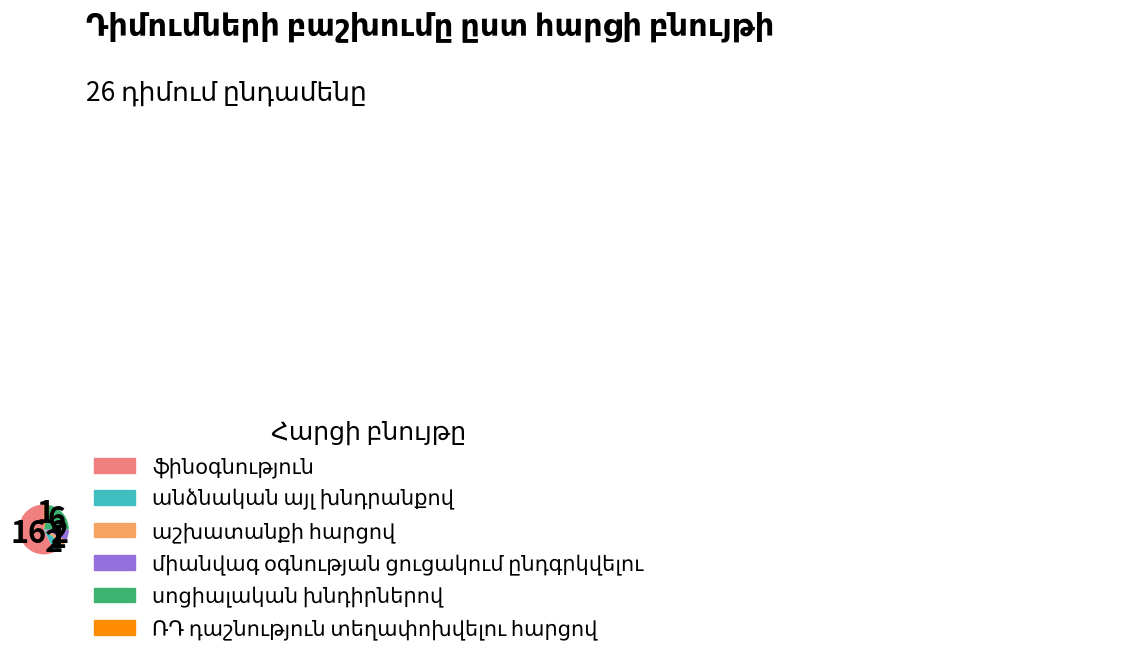

Does any single category account for the majority?

Yes